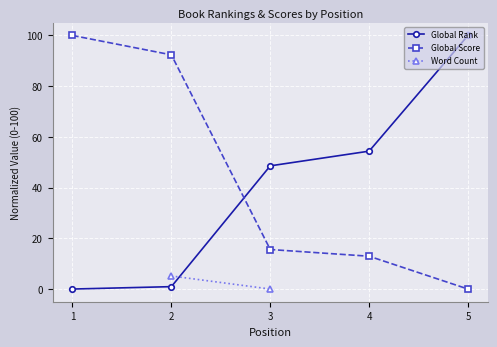

How many lines are shown in the chart?

3